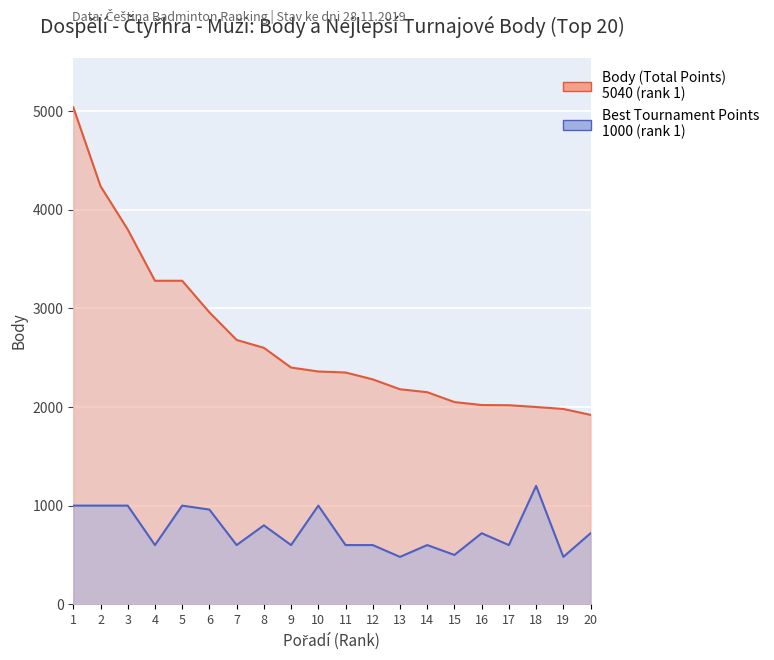

Reading left to right, transcribe all the data shown in this chart.

Body (Total Points): 5040	4240	3800	3280	3280	2960	2680	2600	2400	2360	2350	2280	2180	2150	2050	2020	2018	2000	1980	1920
Best Tournament Points: 1000	1000	1000	600	1000	960	600	800	600	1000	600	600	480	600	500	720	600	1200	480	720